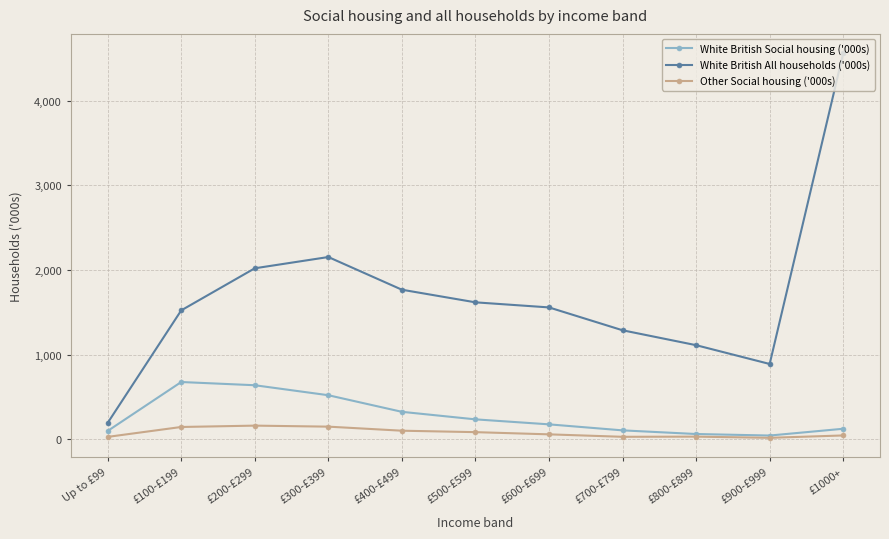

What is the value of the White British All households ('000s) point at the 11th from the left?

4562